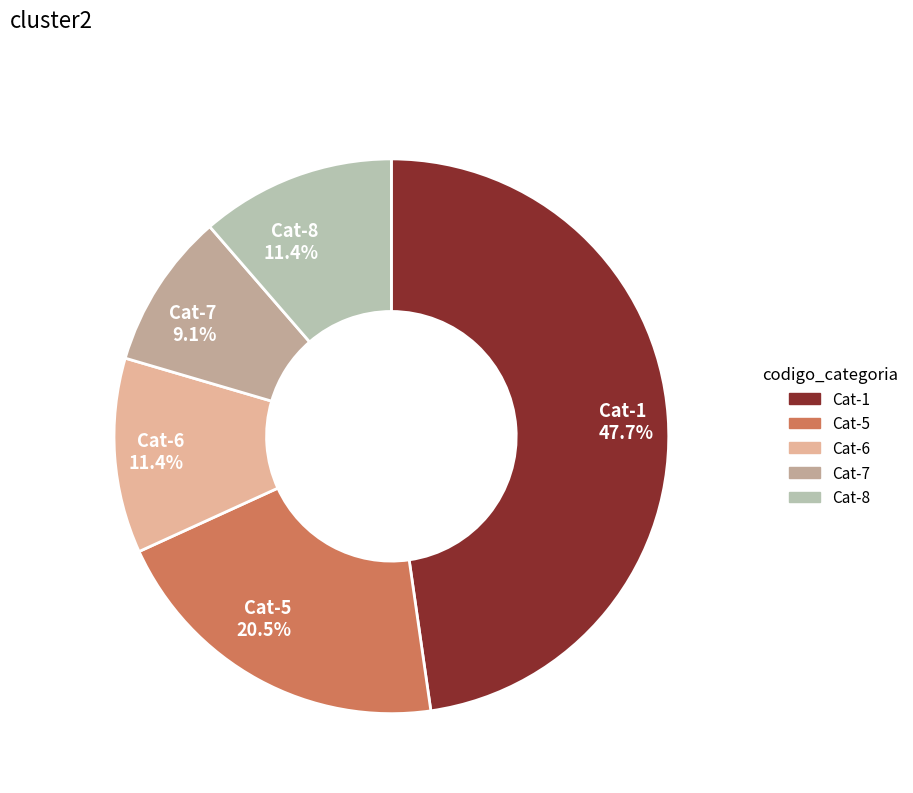

What is the ratio of the value at Cat-7 to the value at Cat-8?

0.8